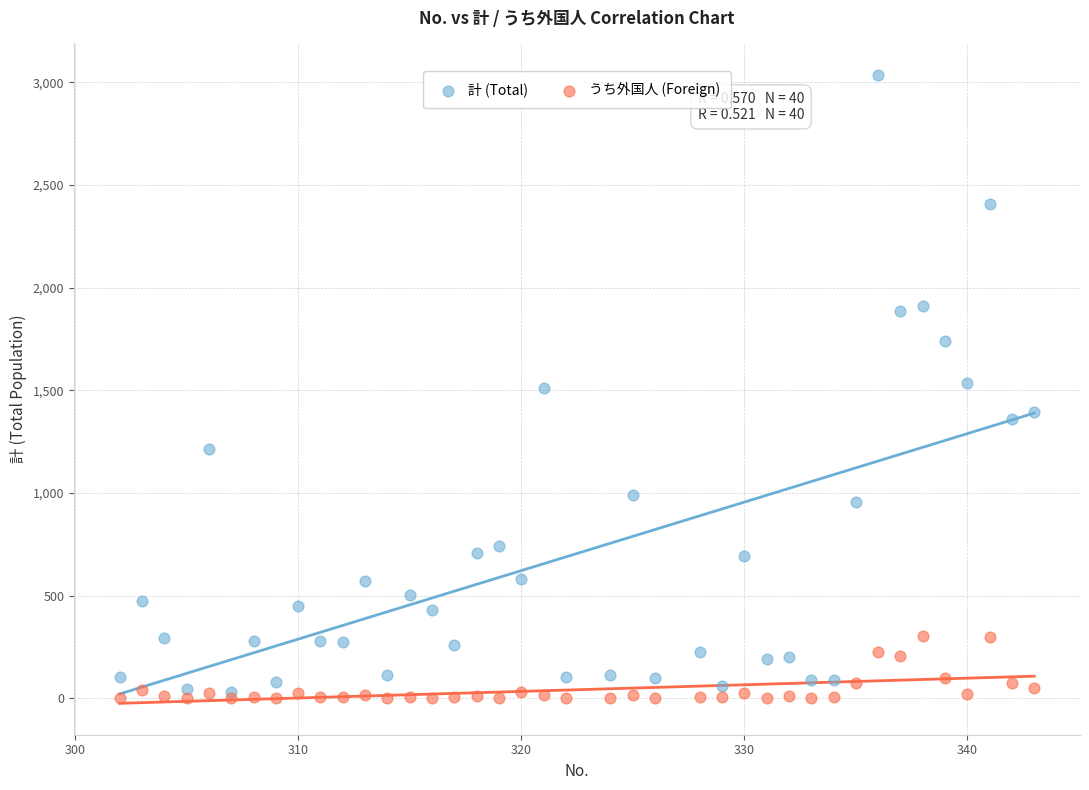

What are all the series names shown in the legend?

計 (Total), うち外国人 (Foreign)